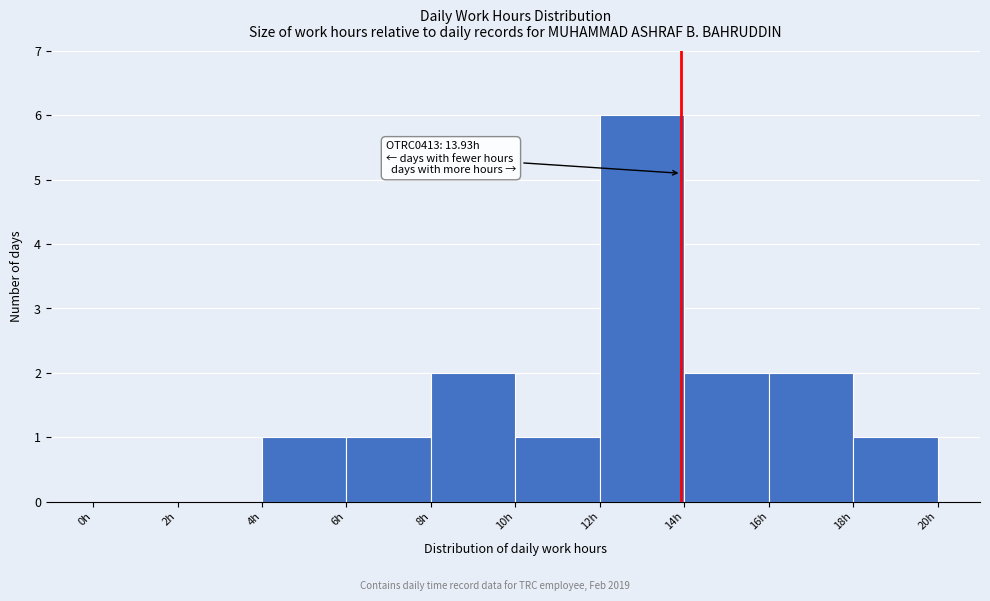

Over which range of the x-axis is the bar tallest?

12 to 14